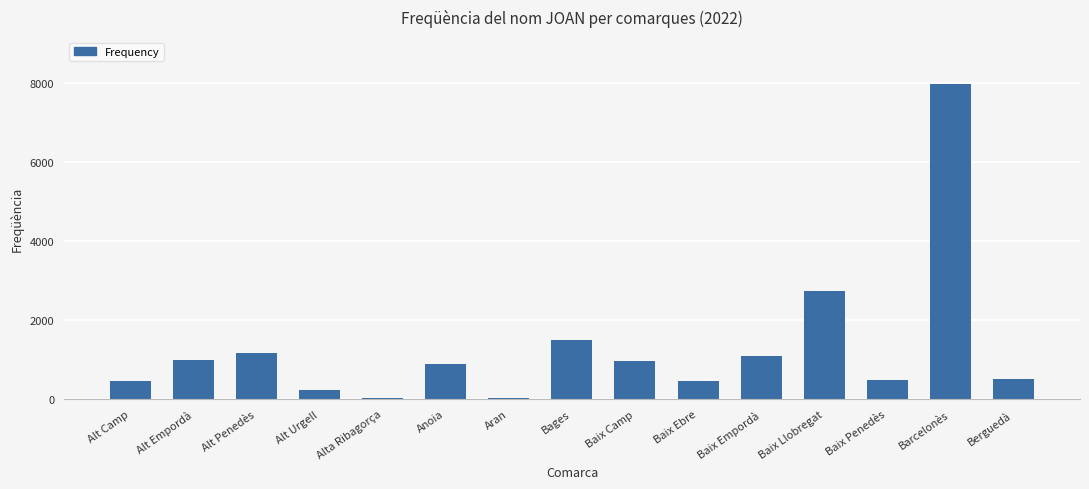

What is the sum of the values at Anoia and Alt Camp?

1354